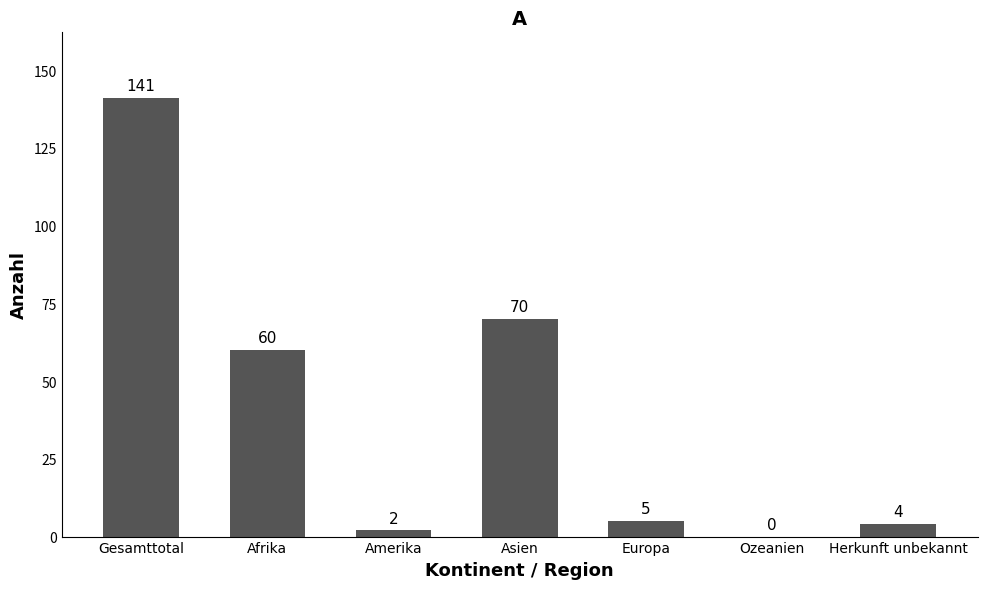

Does the chart contain stacked bars?

No